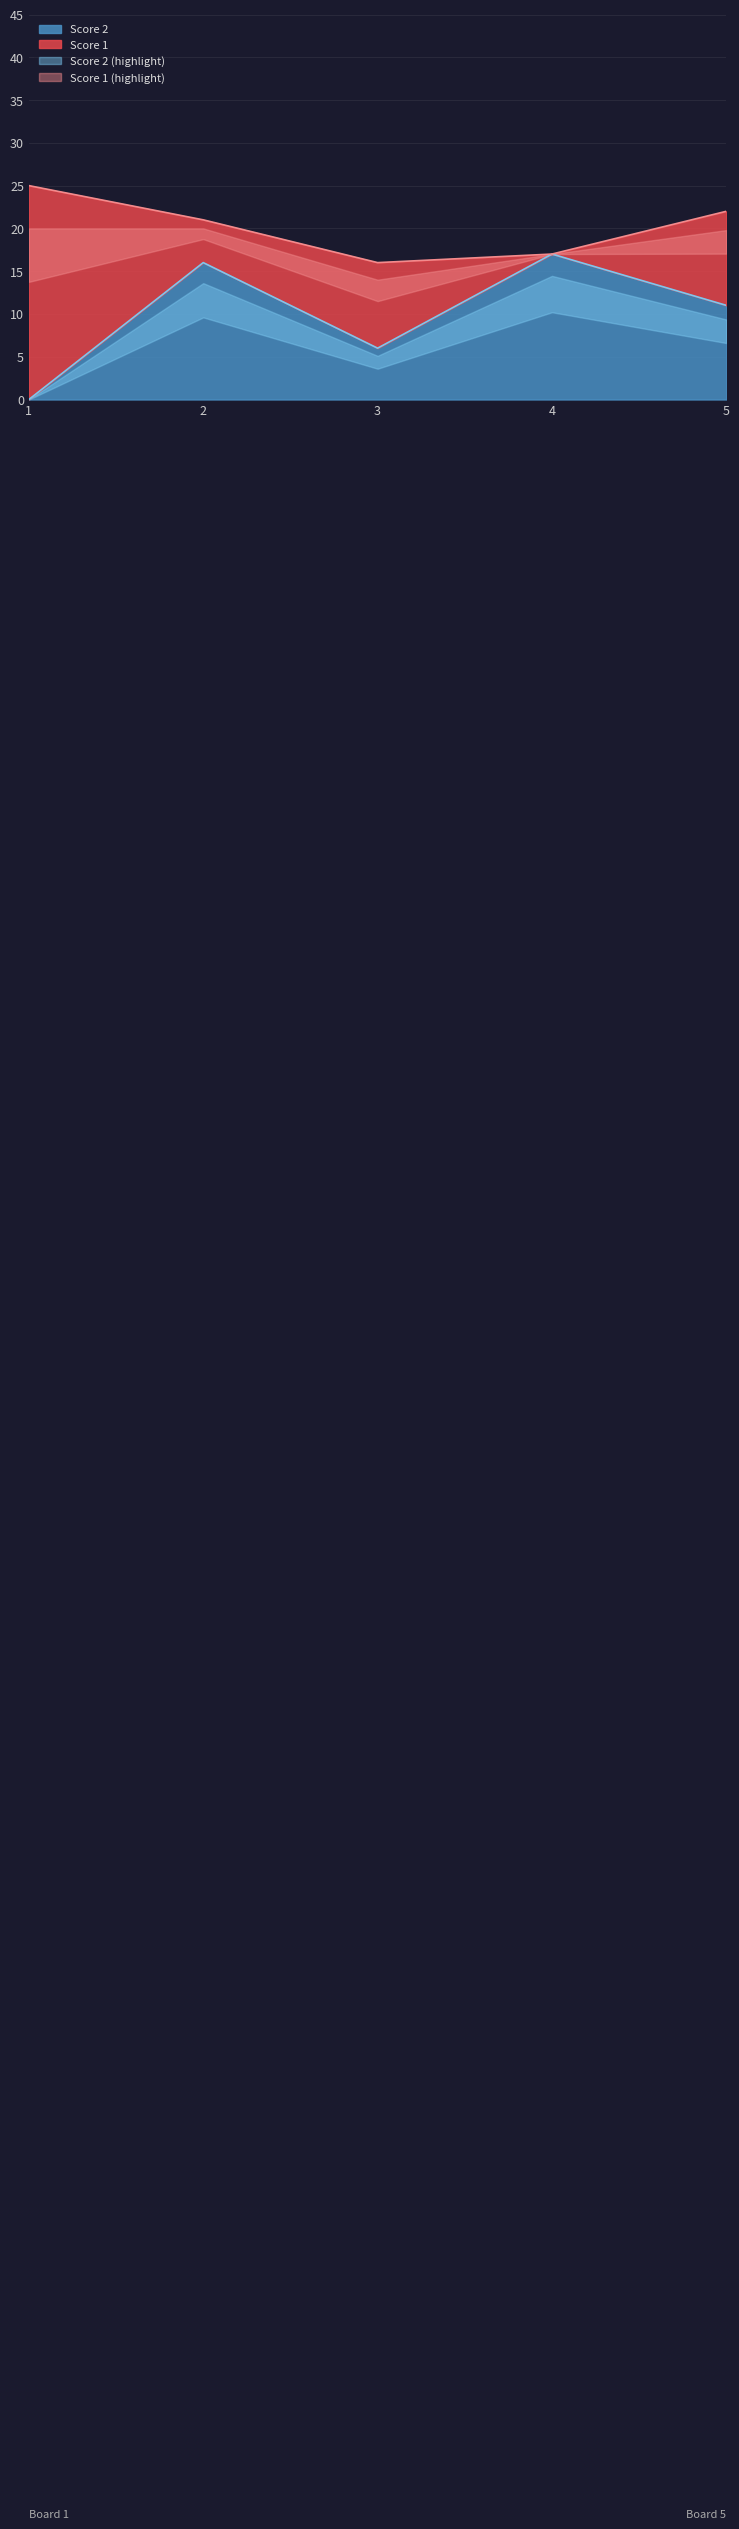

Between 1 and 5, which is larger?

5